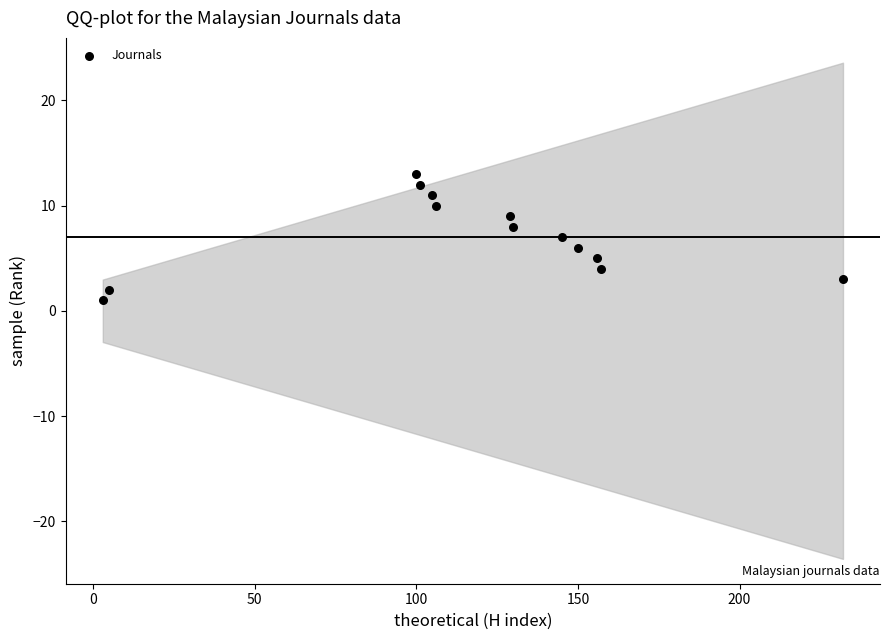

What is the range of Y values (max minus min)?

12